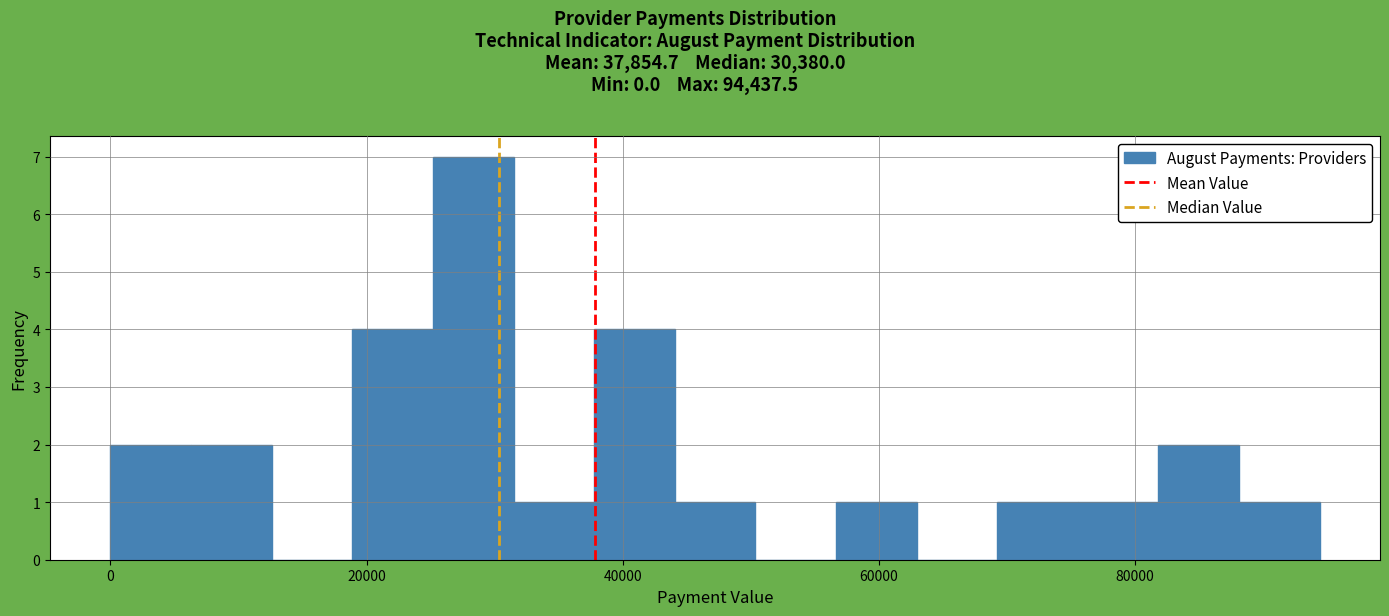

Read against the x-axis, roughly where is the centre of the tallest bar?

28000